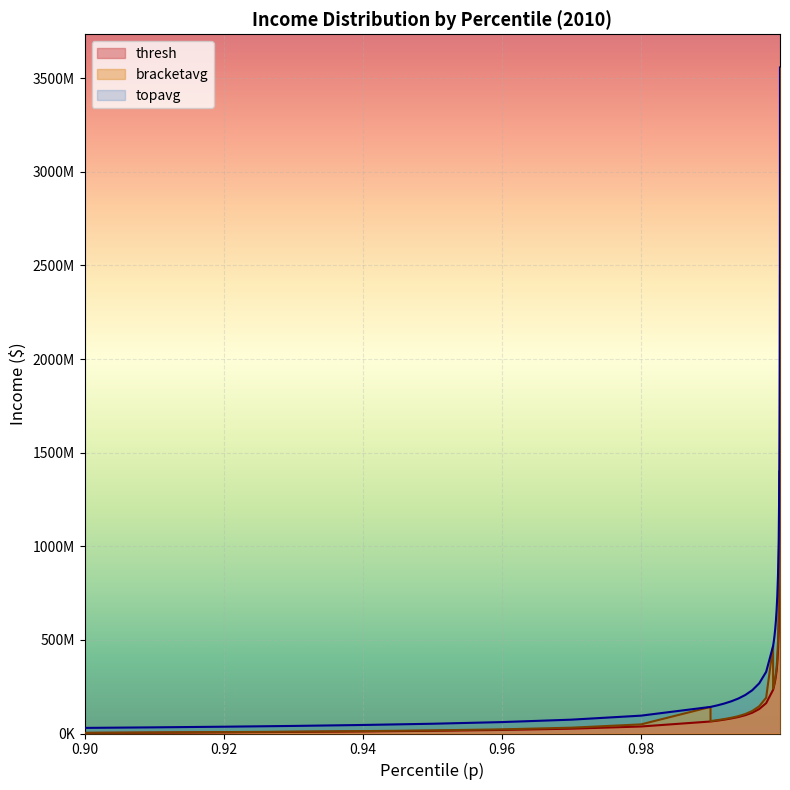

What is the value of the topavg point at the 26th from the left?

658285376.0